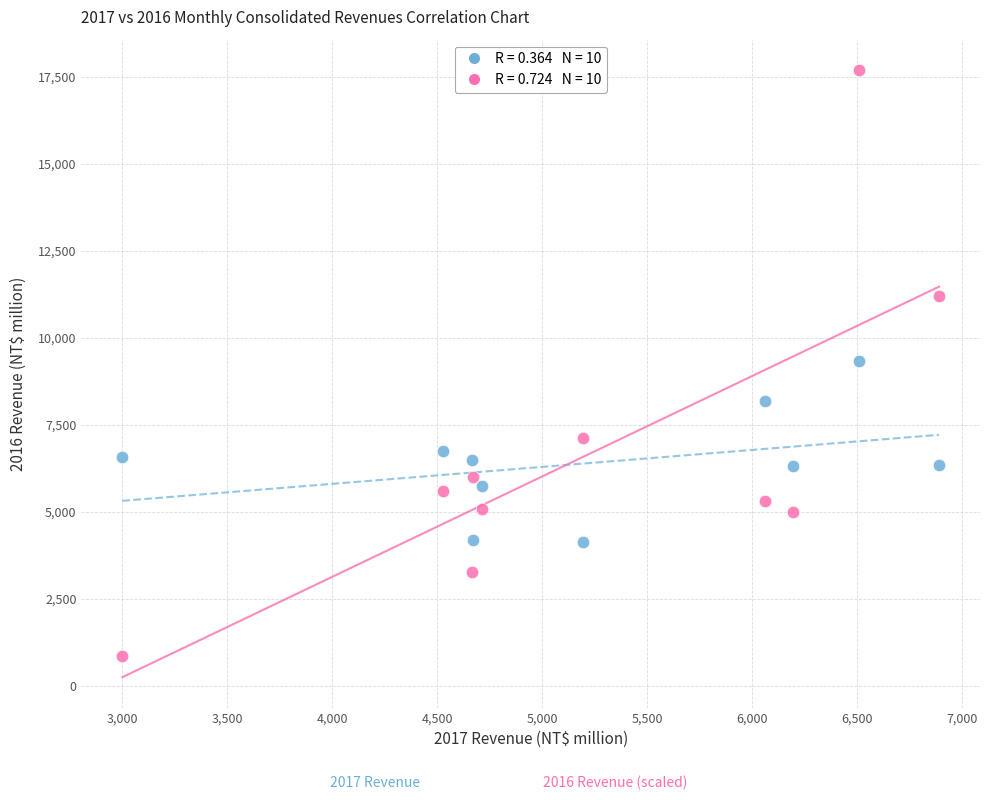

Across all data points, what is the range of X values (max minus min)?

3890.5